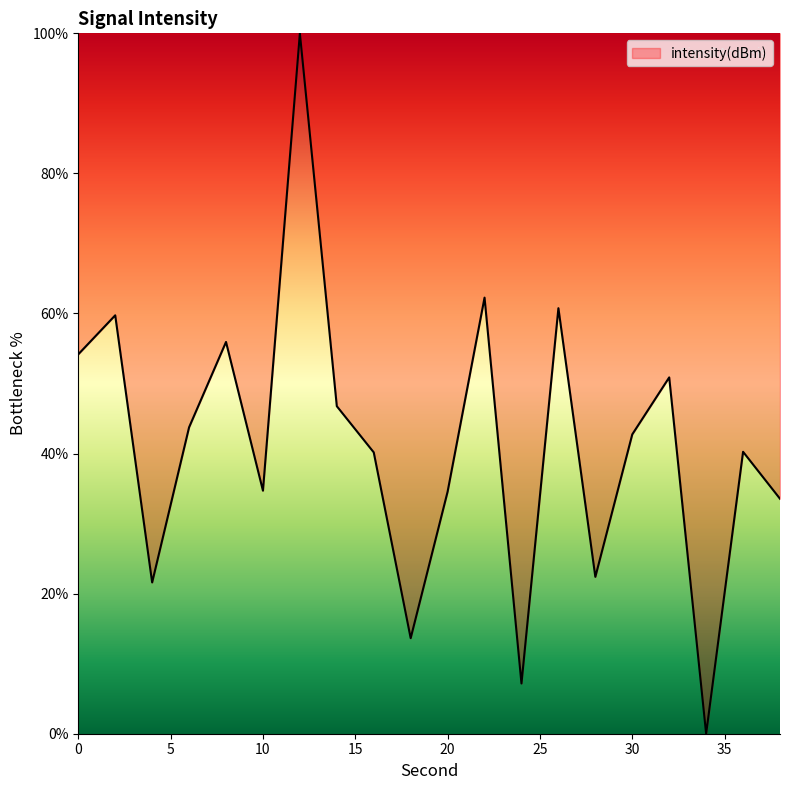

What is the maximum value shown in the chart?

100.0